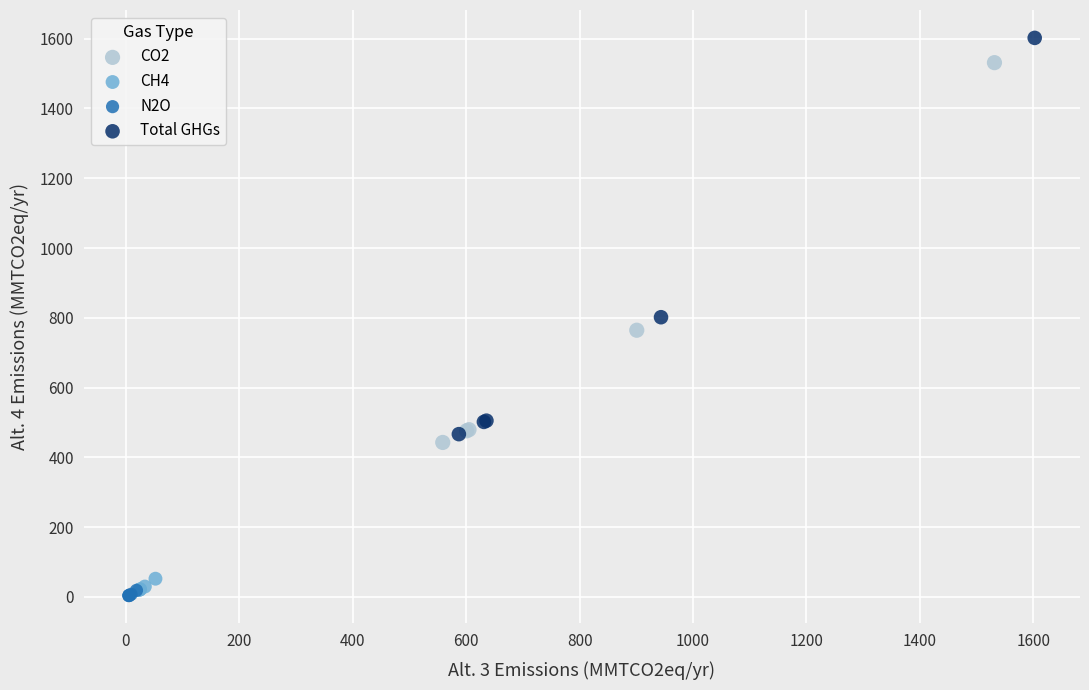

Which series has the largest Y range (max minus min)?

Total GHGs